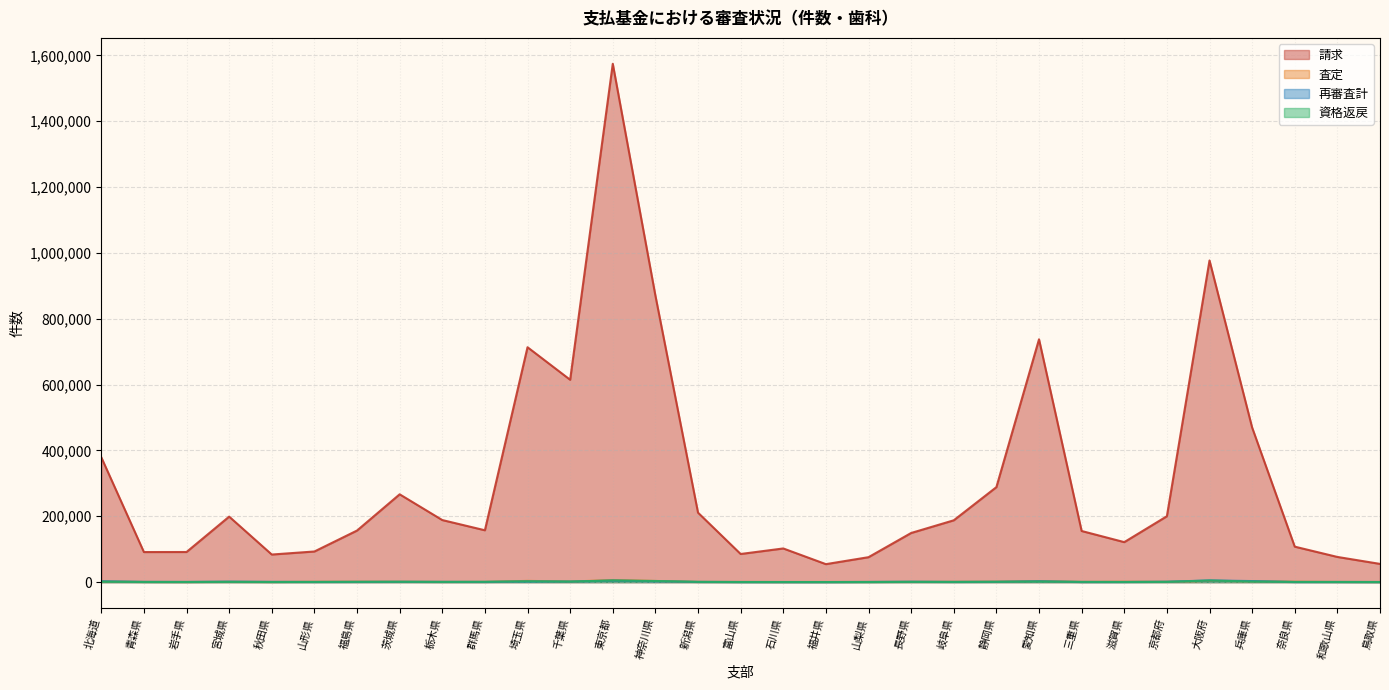

True or false: 査定 and 資格返戻 intersect in this chart.

True